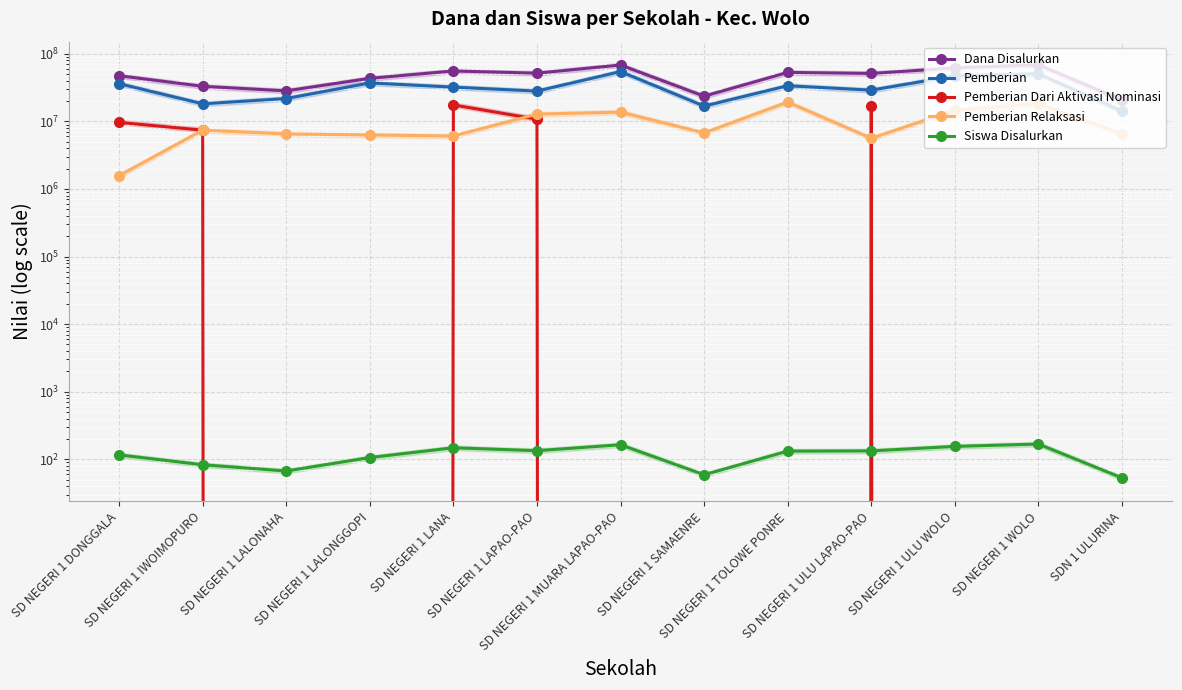

At which category does the chart reach its minimum across all series?

SD NEGERI 1 LALONAHA